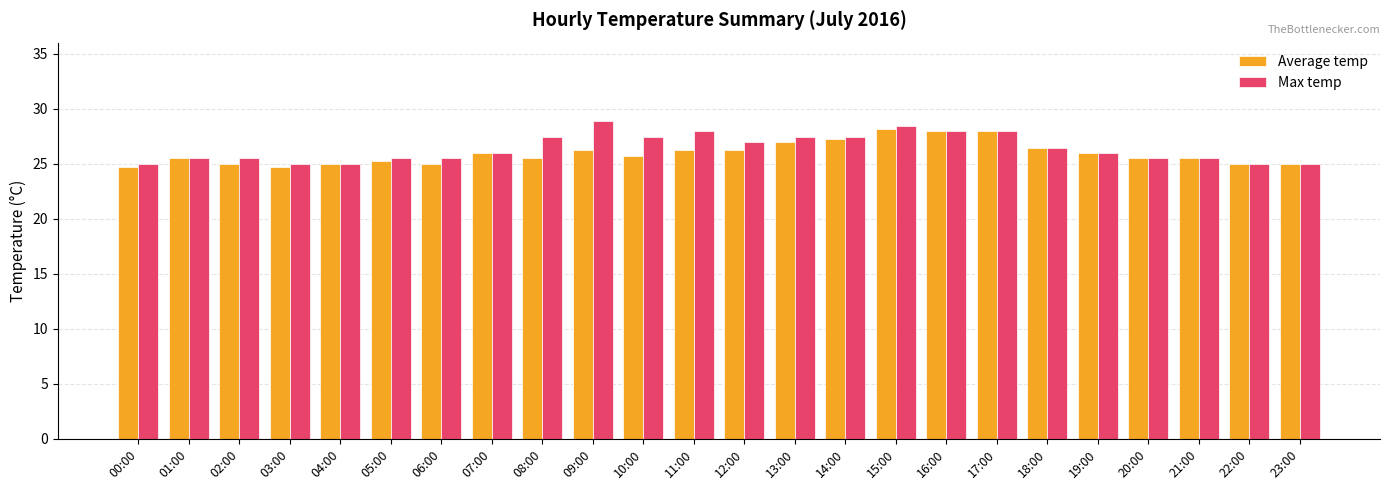

What is the label of the 20th bar from the right?

04:00